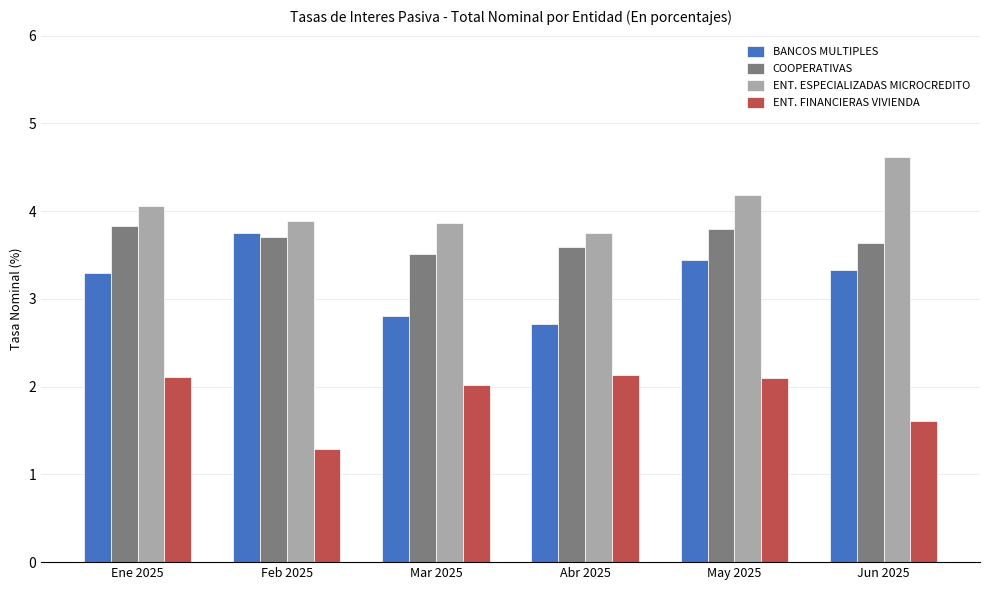

List the series in order of their overall mean, highest first.

ENT. ESPECIALIZADAS MICROCREDITO, COOPERATIVAS, BANCOS MULTIPLES, ENT. FINANCIERAS VIVIENDA